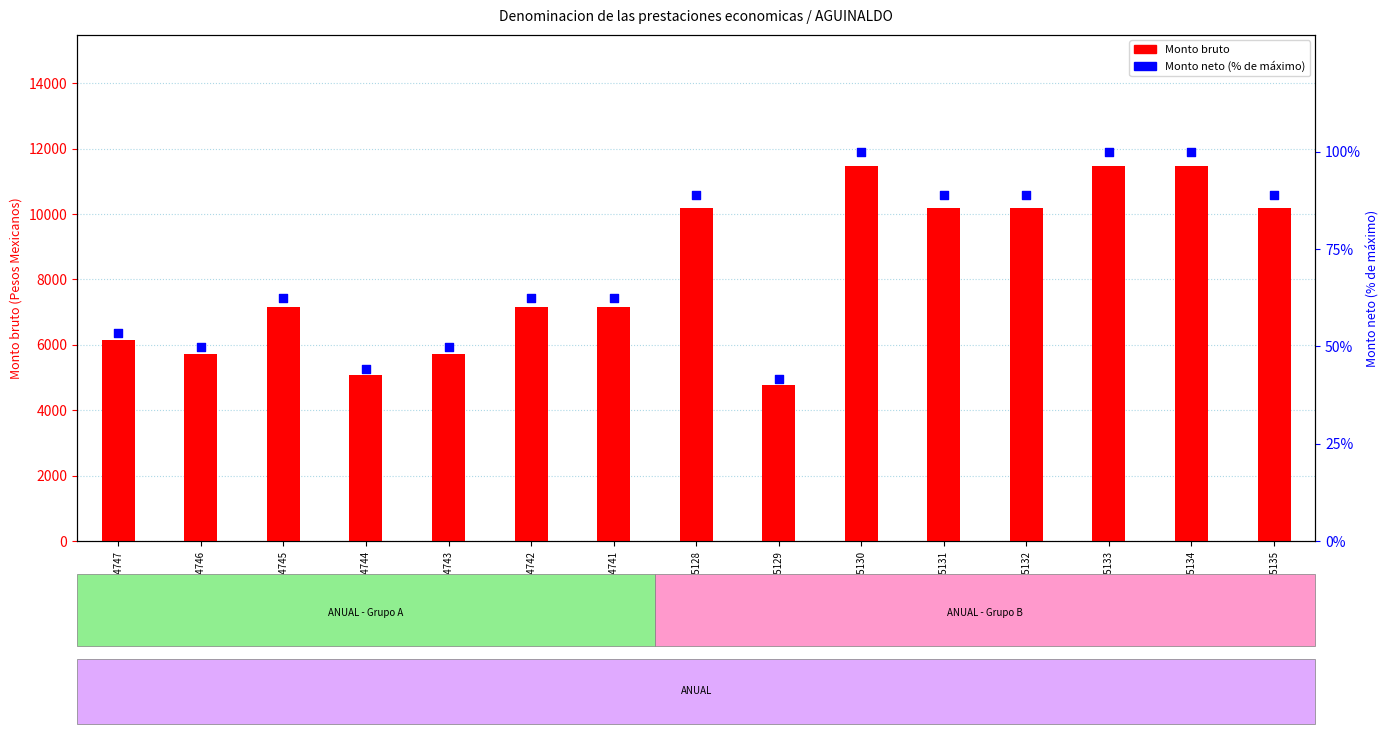

Which series has the largest total across all categories?

Monto bruto